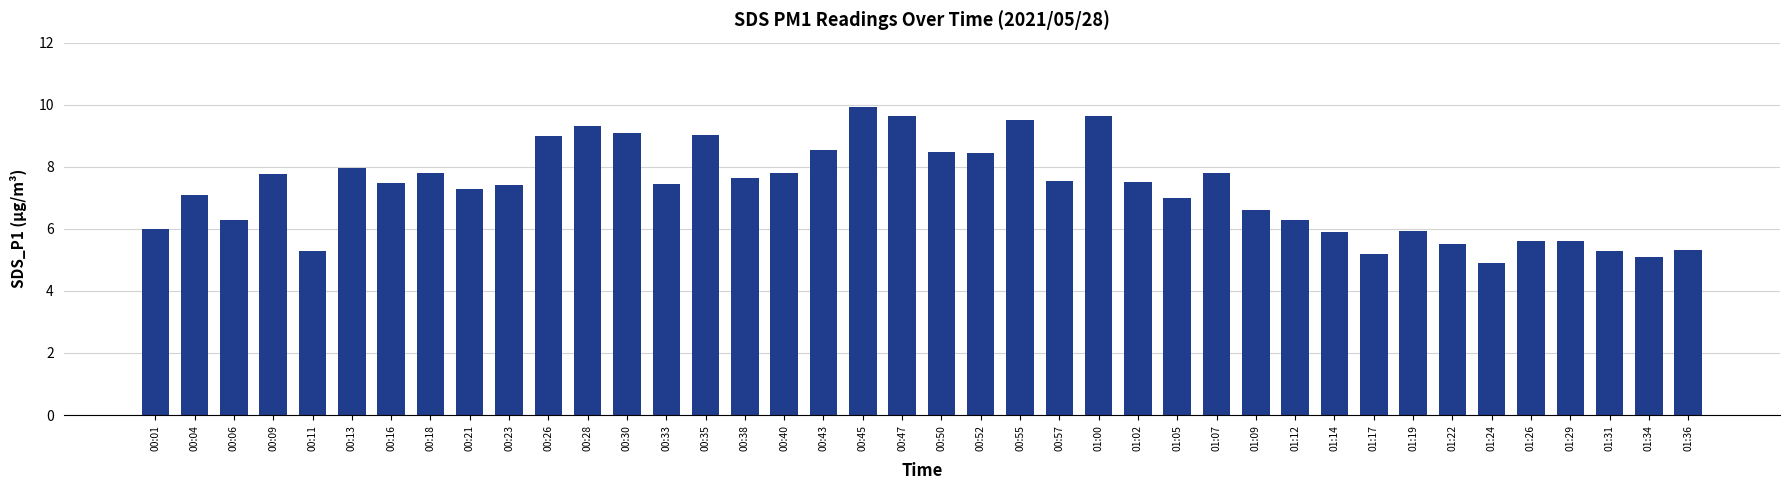

What is the sum of all values?

290.8